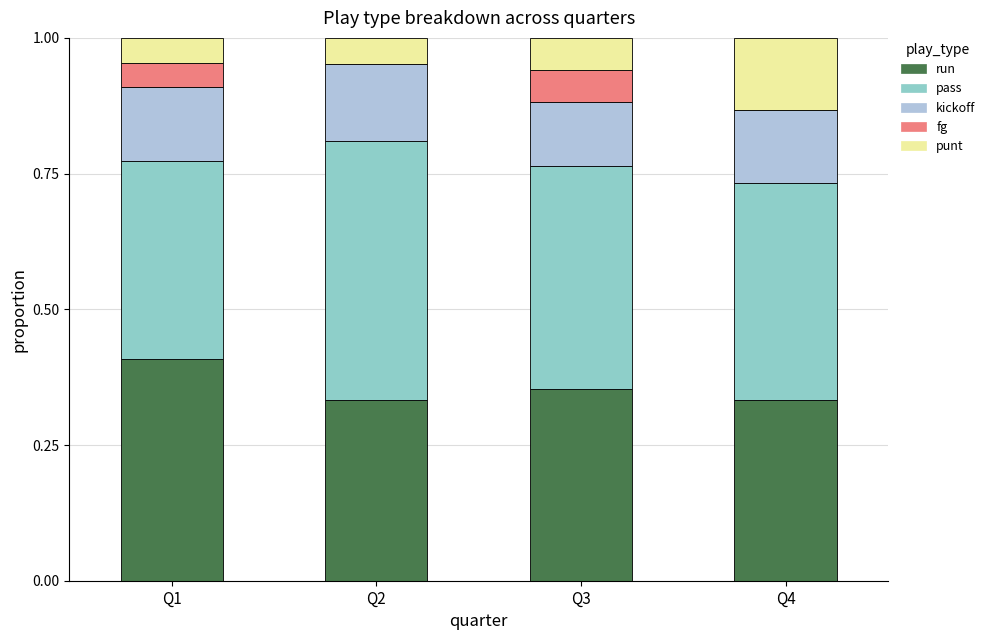

What is the total value across all series at Q1?

1.0